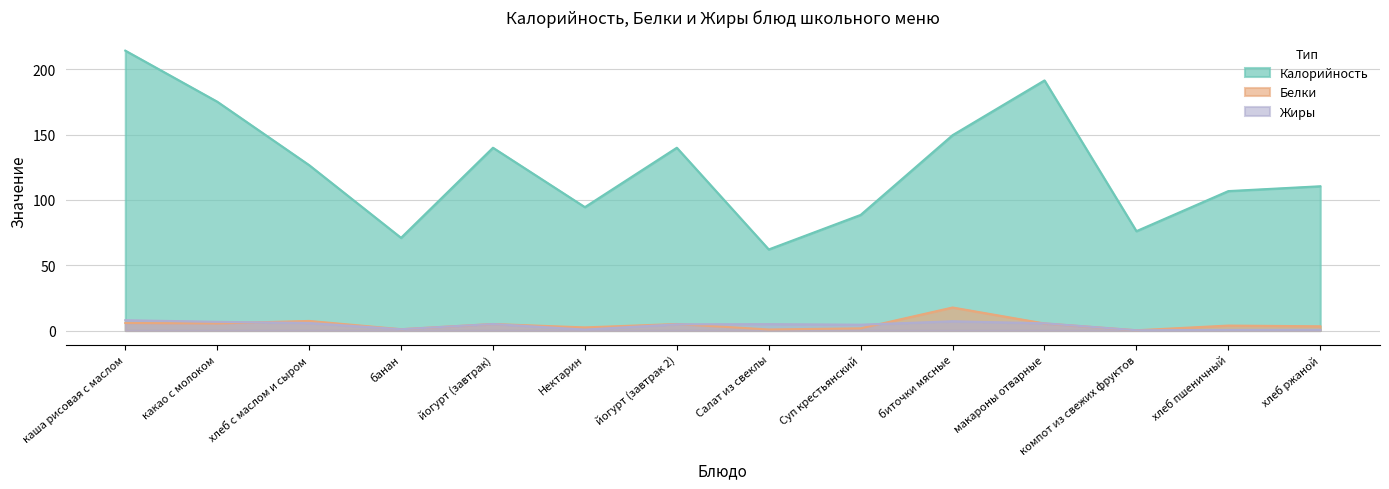

Reading right to left, list all the values displayed in this chart.

Калорийность: хлеб ржаной=110.5	хлеб пшеничный=106.8	компот из свежих фруктов=76.1	макароны отварные=191.6	биточки мясные=149.6	Суп крестьянский=88.6	Салат из свеклы=62.1	йогурт (завтрак 2)=140.0	Нектарин=94.5	йогурт (завтрак)=140.0	банан=71.0	хлеб с маслом и сыром=126.7	какао с молоком=175.3	каша рисовая с маслом=214.4
Белки: хлеб ржаной=3.2	хлеб пшеничный=3.8	компот из свежих фруктов=0.2	макароны отварные=5.4	биточки мясные=17.6	Суп крестьянский=1.7	Салат из свеклы=0.8	йогурт (завтрак 2)=5.0	Нектарин=2.4	йогурт (завтрак)=5.0	банан=1.0	хлеб с маслом и сыром=7.3	какао с молоком=5.4	каша рисовая с маслом=5.8
Жиры: хлеб ржаной=0.5	хлеб пшеничный=0.5	компот из свежих фруктов=0.2	макароны отварные=5.5	биточки мясные=7.1	Суп крестьянский=4.5	Салат из свеклы=4.9	йогурт (завтрак 2)=4.8	Нектарин=0.7	йогурт (завтрак)=5.0	банан=1.0	хлеб с маслом и сыром=5.8	какао с молоком=6.7	каша рисовая с маслом=7.9